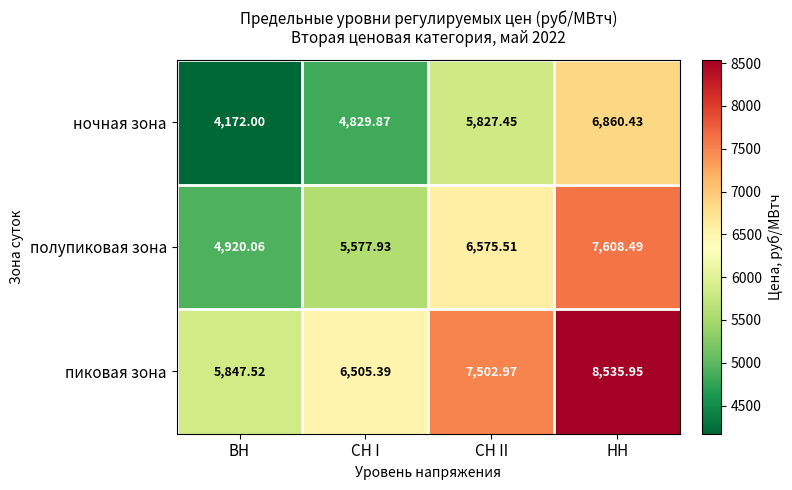

Which category has the highest value across all series?

НН